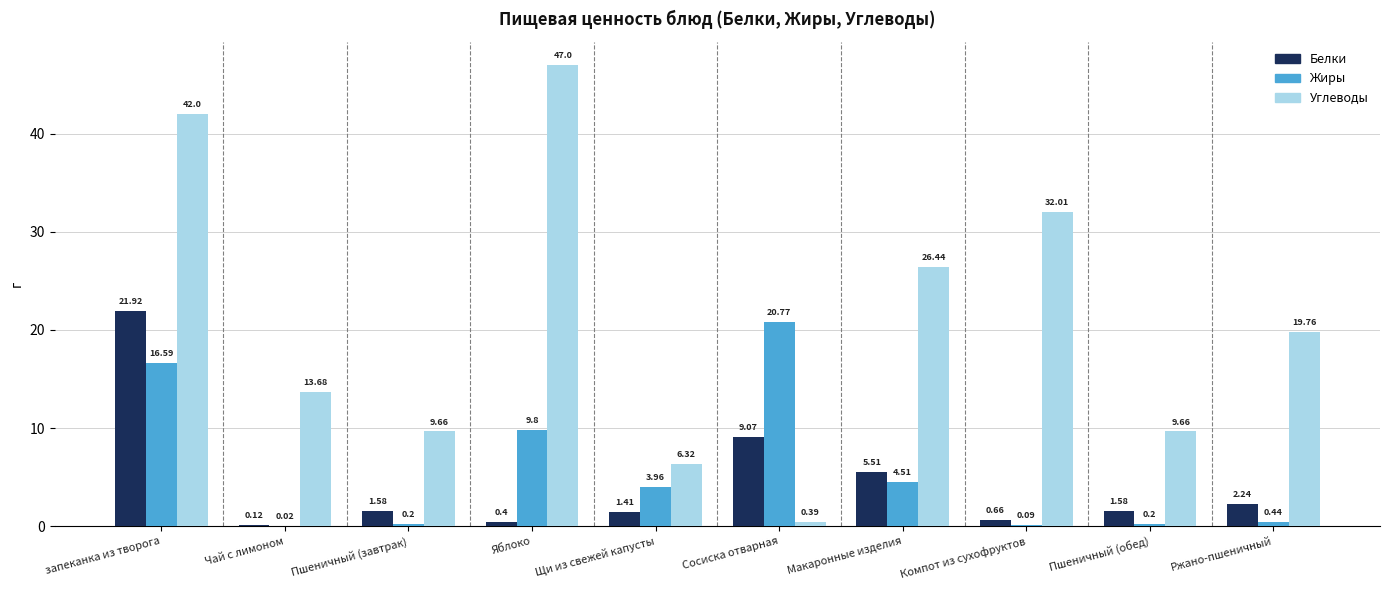

What is the maximum value for Углеводы?

47.0